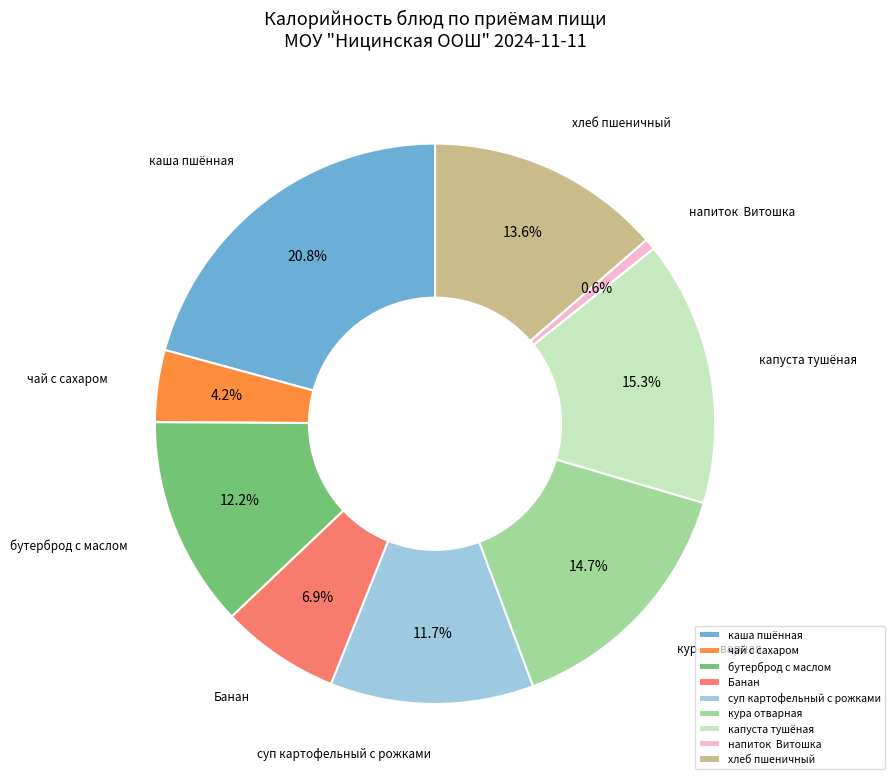

To the nearest percent, what is the average slice percentage?

11%